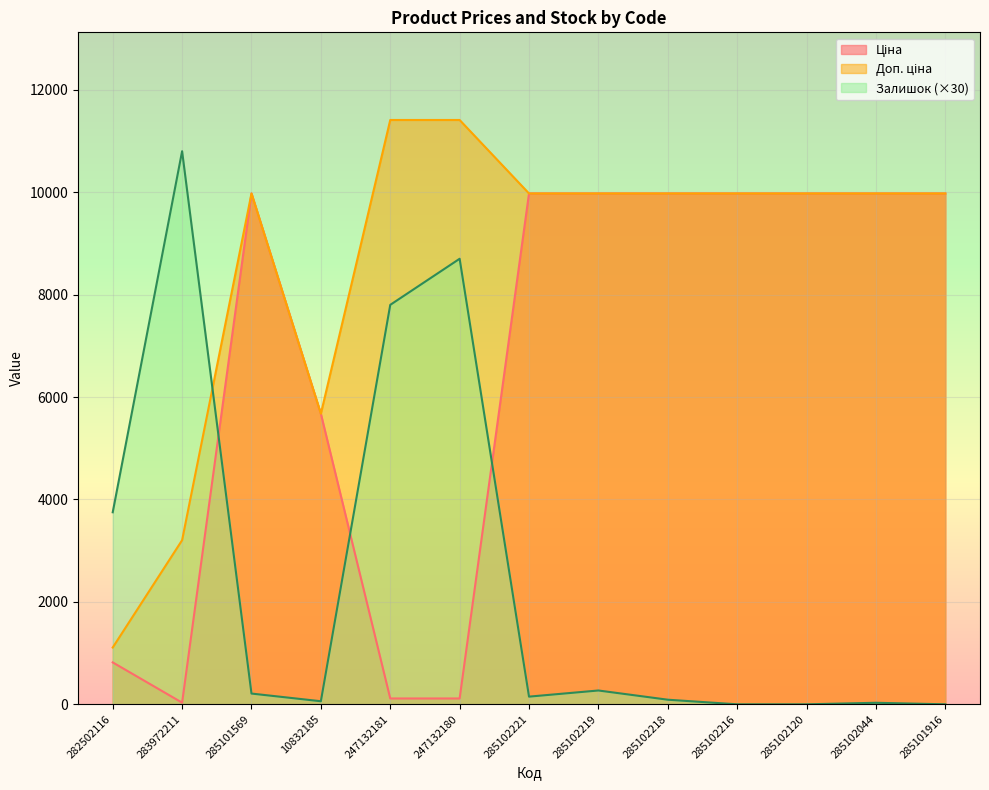

The value of Залишок at 285102221 is 43.8. True or false?

False